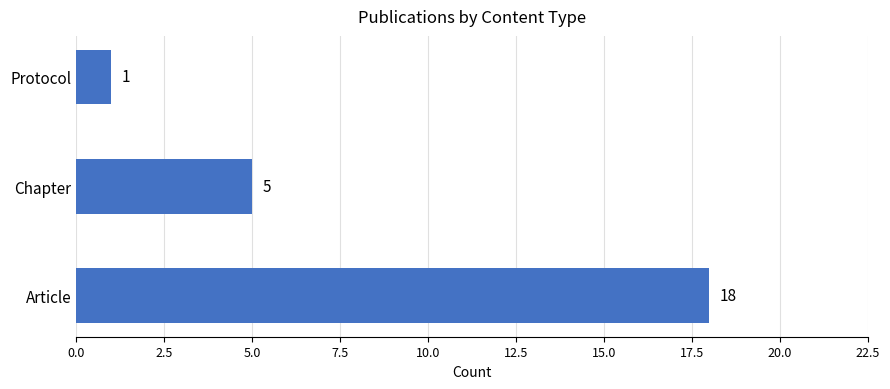

Reading bottom to top, list all the values displayed in this chart.

Article=18	Chapter=5	Protocol=1